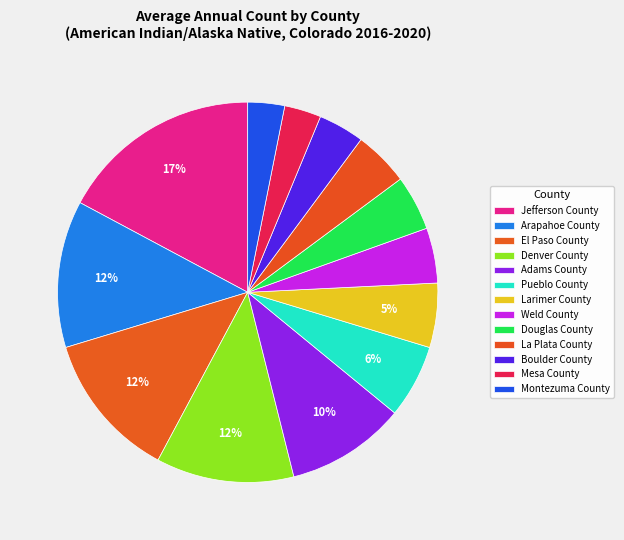

The Denver County slice represents 1% of the pie. True or false?

False